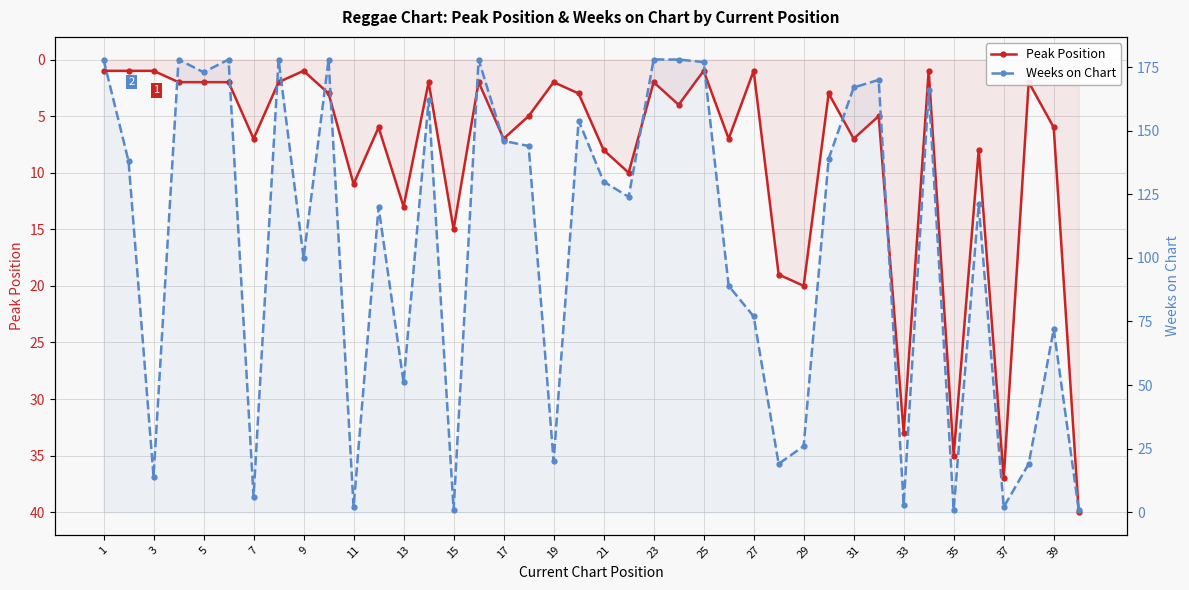

What is the average value of the Peak Position series?

8